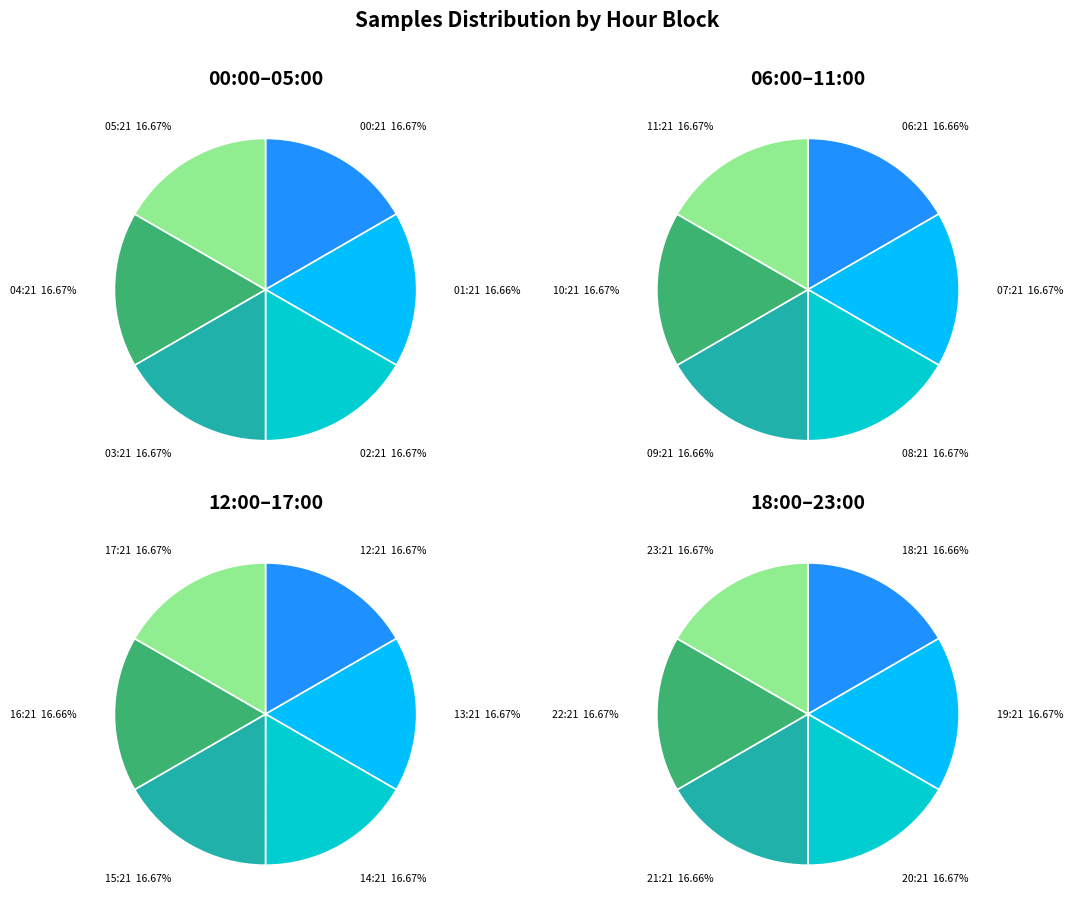

How many slices are in this pie chart?

24